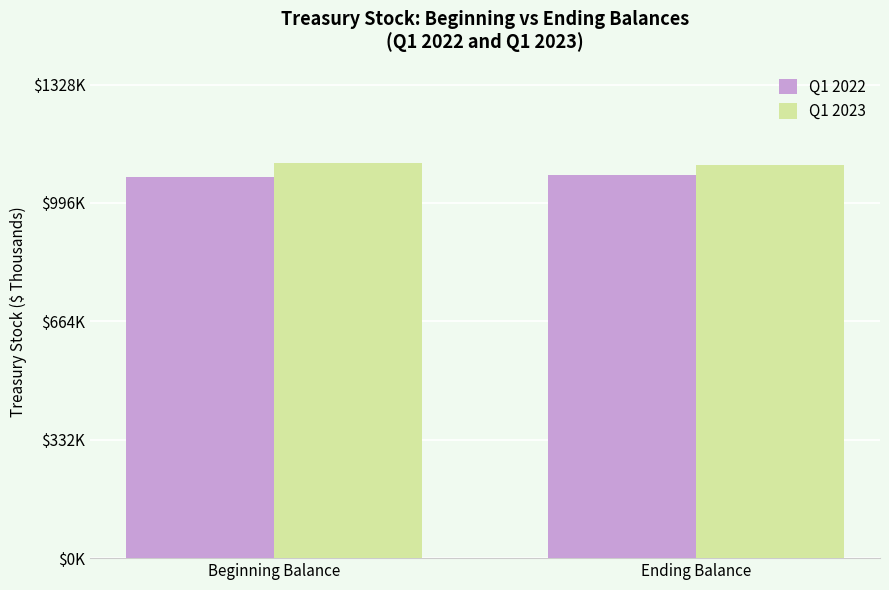

What is the maximum value for Q1 2022?

1073426